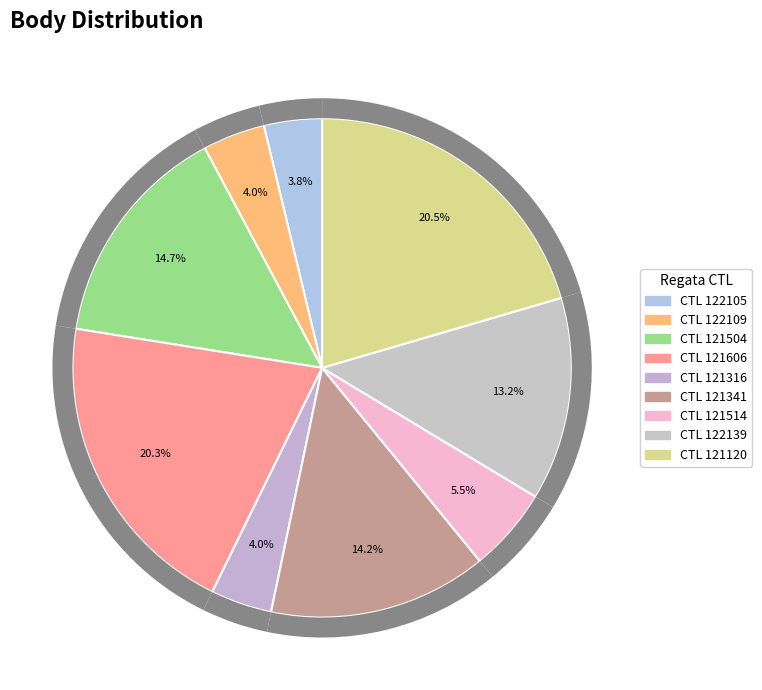

Which category has the biggest portion of the pie?

121120